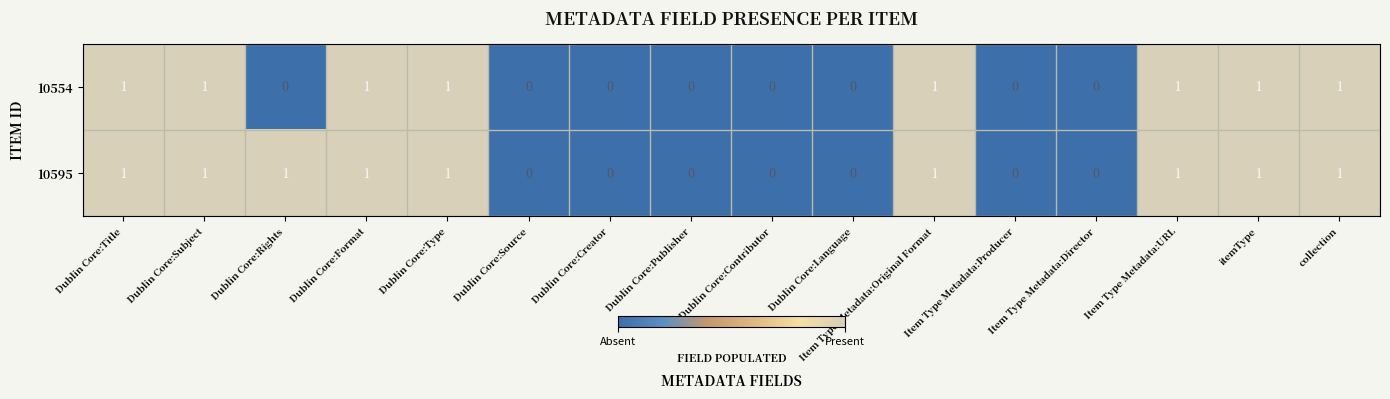

What is the sum of all 10595 values?

9